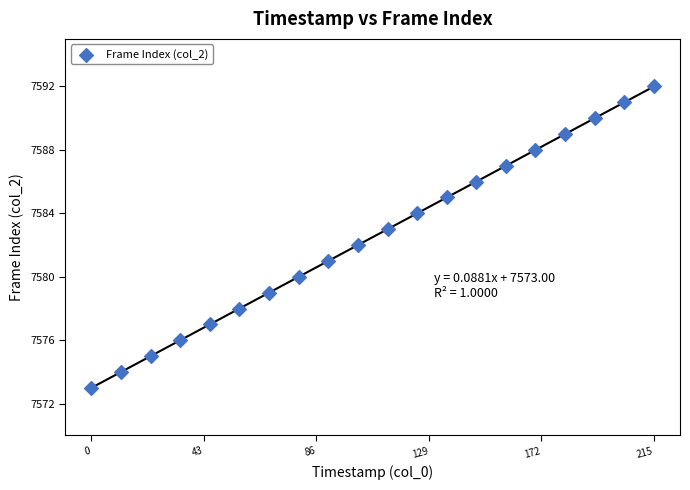

What is the range of Y values (max minus min)?

19